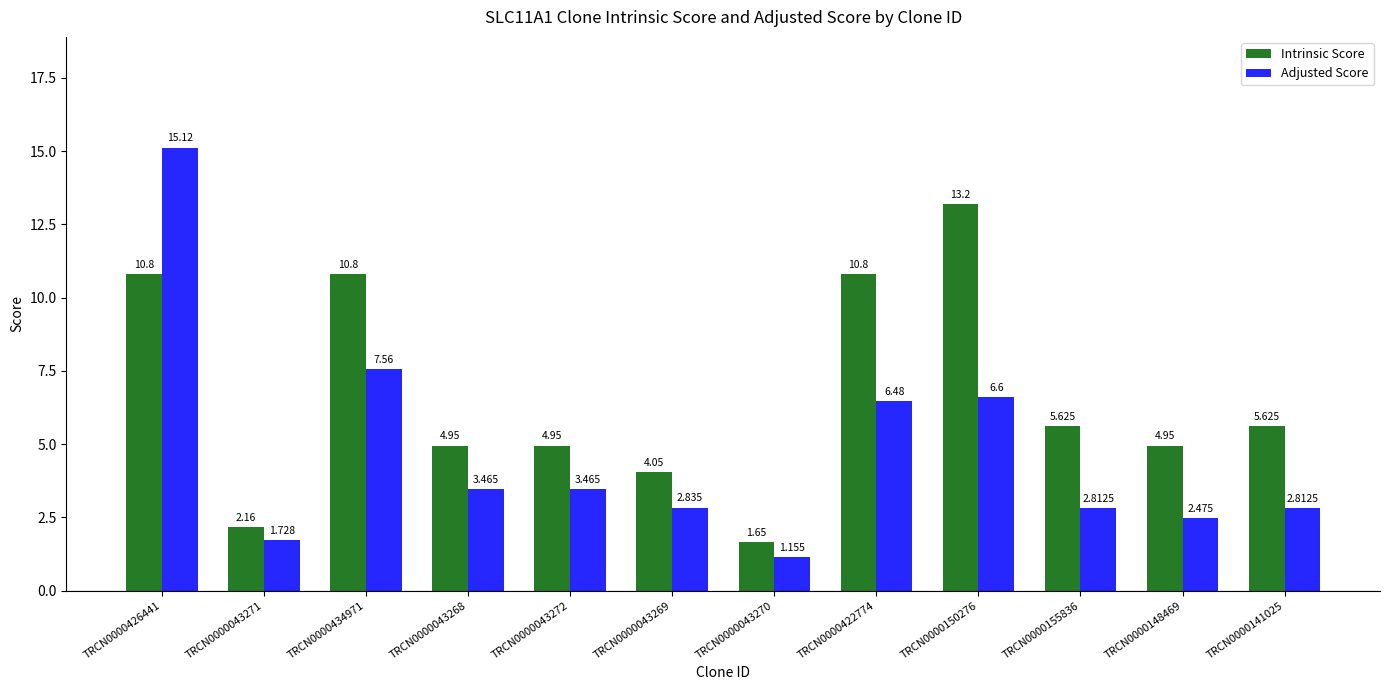

How many data points in Adjusted Score are above 3?

6